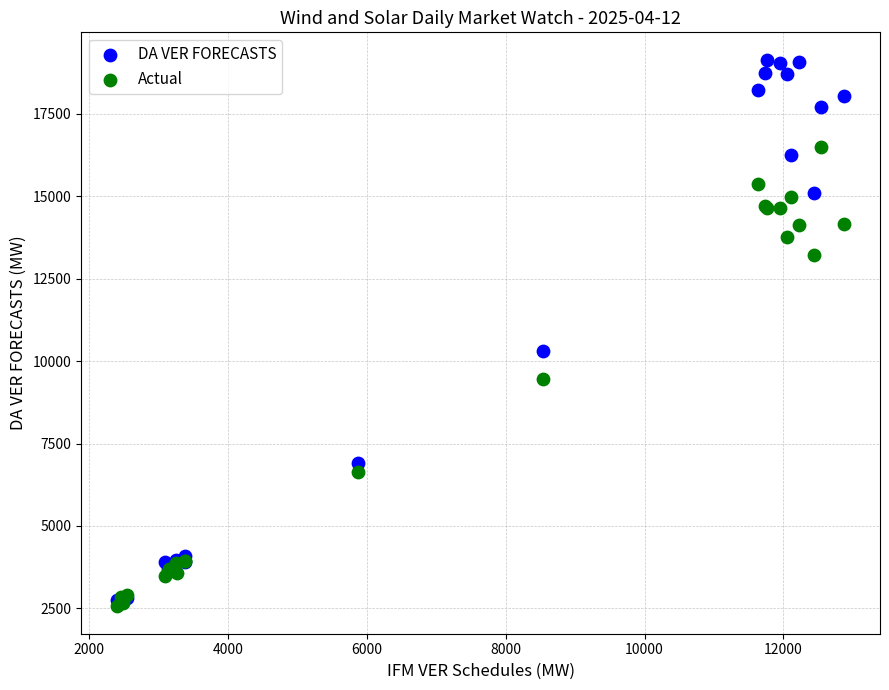

Which series reaches the minimum Y coordinate?

Actual